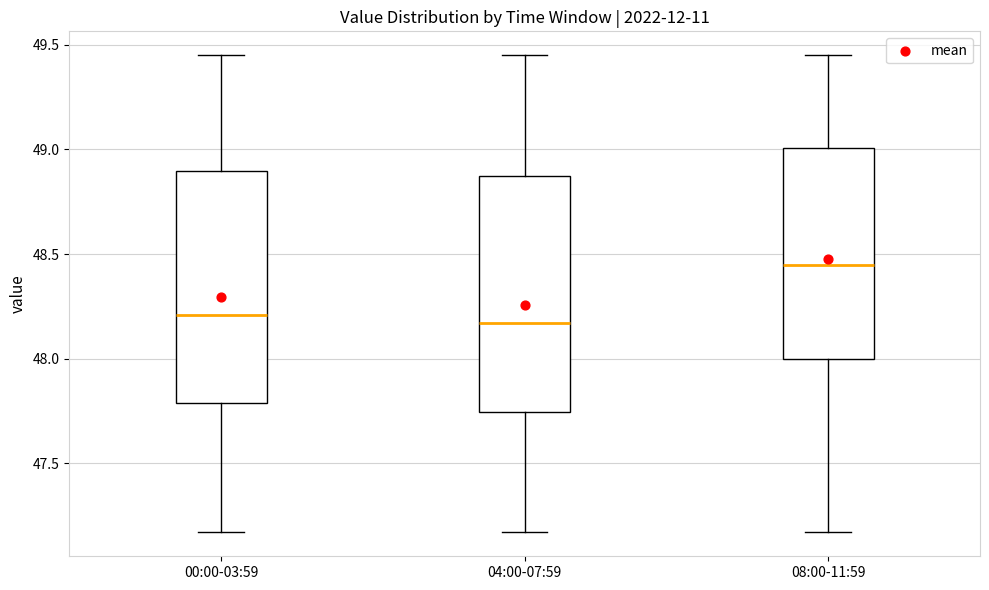

Which box's median line is the highest?

08:00-11:59